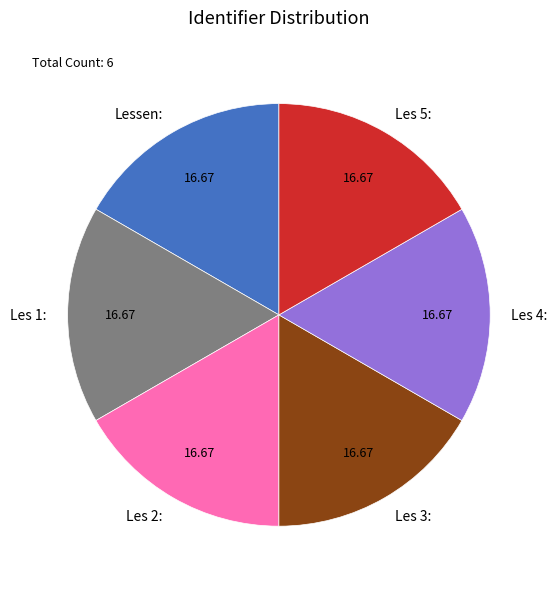

Is it true that Les 1: is 24% of the pie?

False